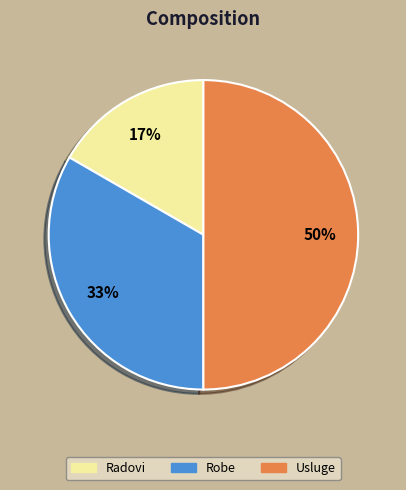

True or false: Radovi accounts for 17% of the total.

True